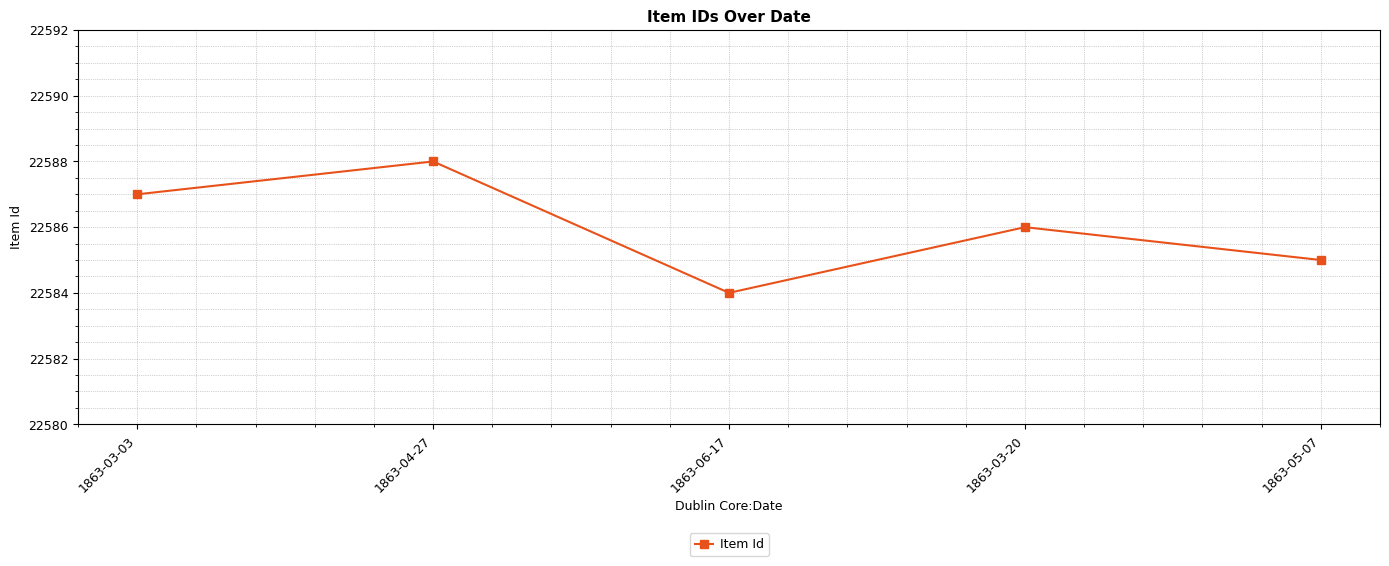

What is the label of the 1st point from the right?

1863-05-07